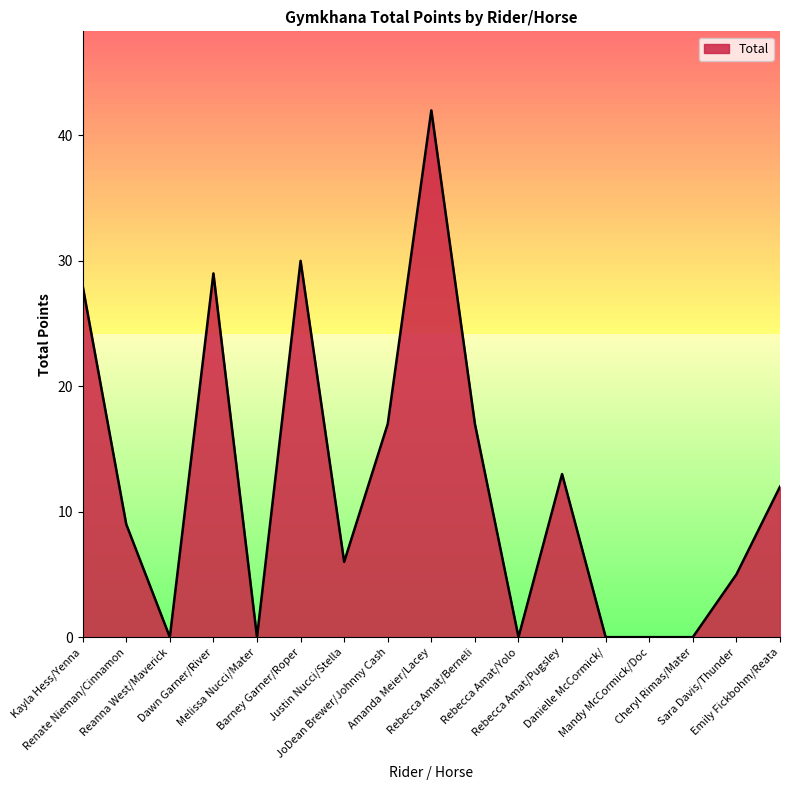

Count the number of categories in the chart.

17